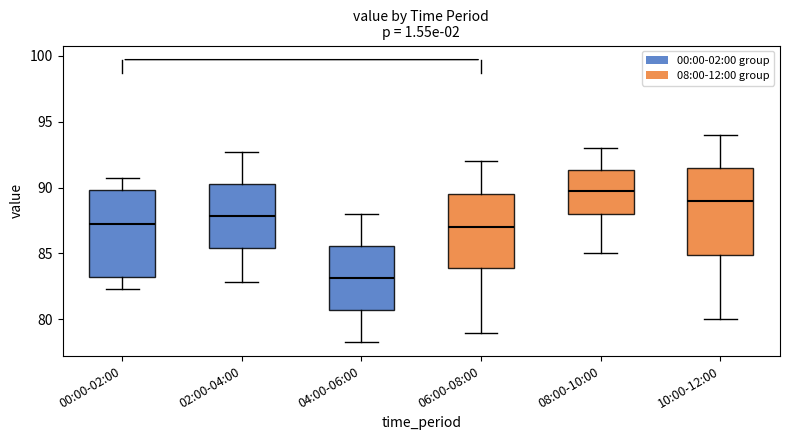

Which box's median line is the lowest?

04:00-06:00